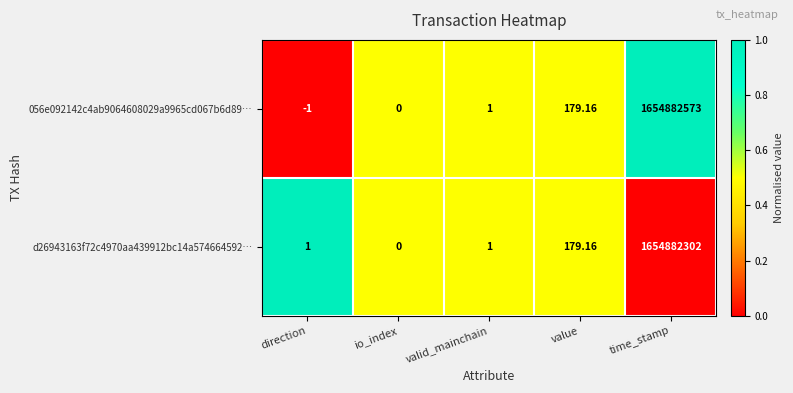

At which category does the chart reach its peak across all series?

time_stamp